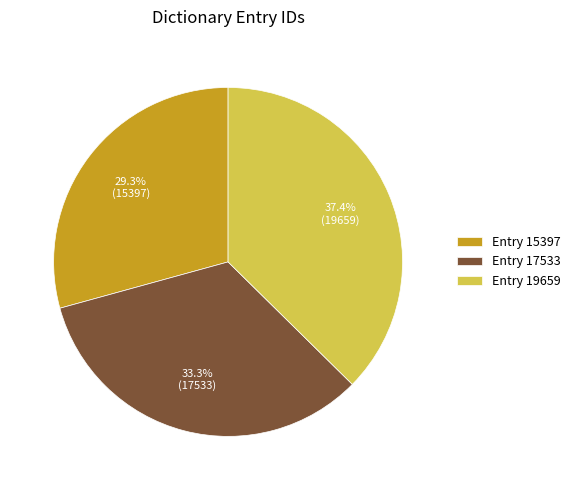

Combined, what portion of the pie is Entry 17533 and Entry 15397?

62.6%